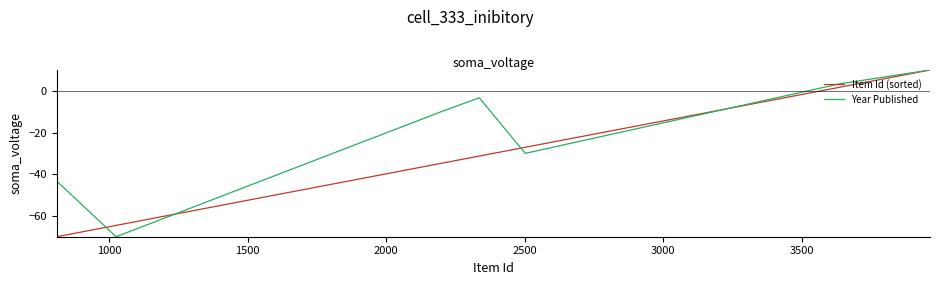

What is the highest value of the Year Published series?

10.0